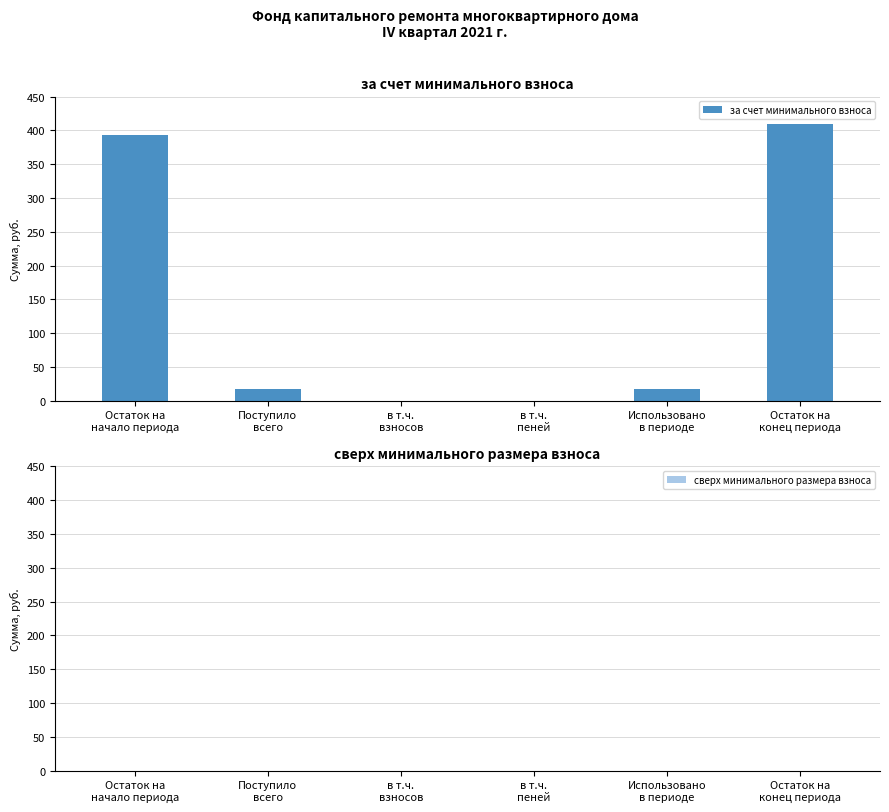

What is the sum of all values?

836.9